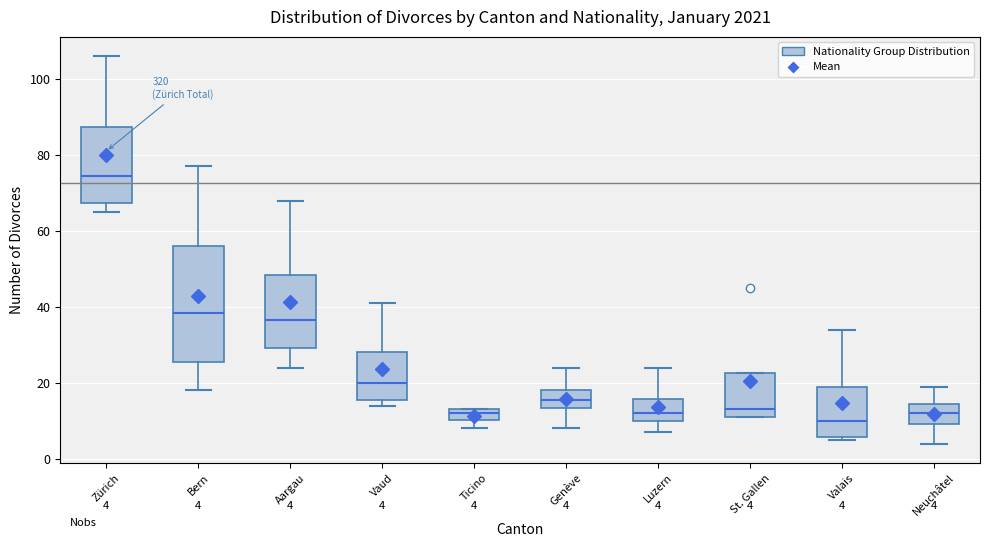

Which box's median line is the highest?

Zürich